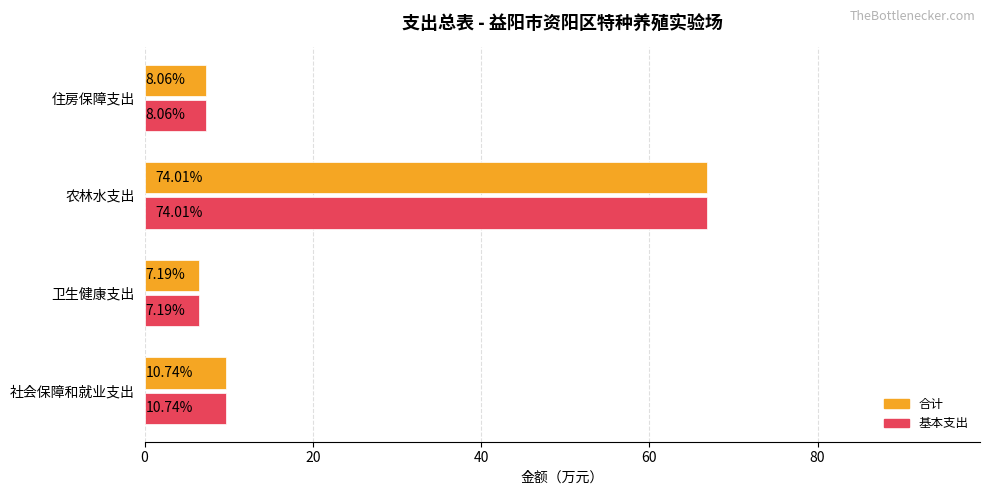

What is the maximum value shown in the chart?

66.8